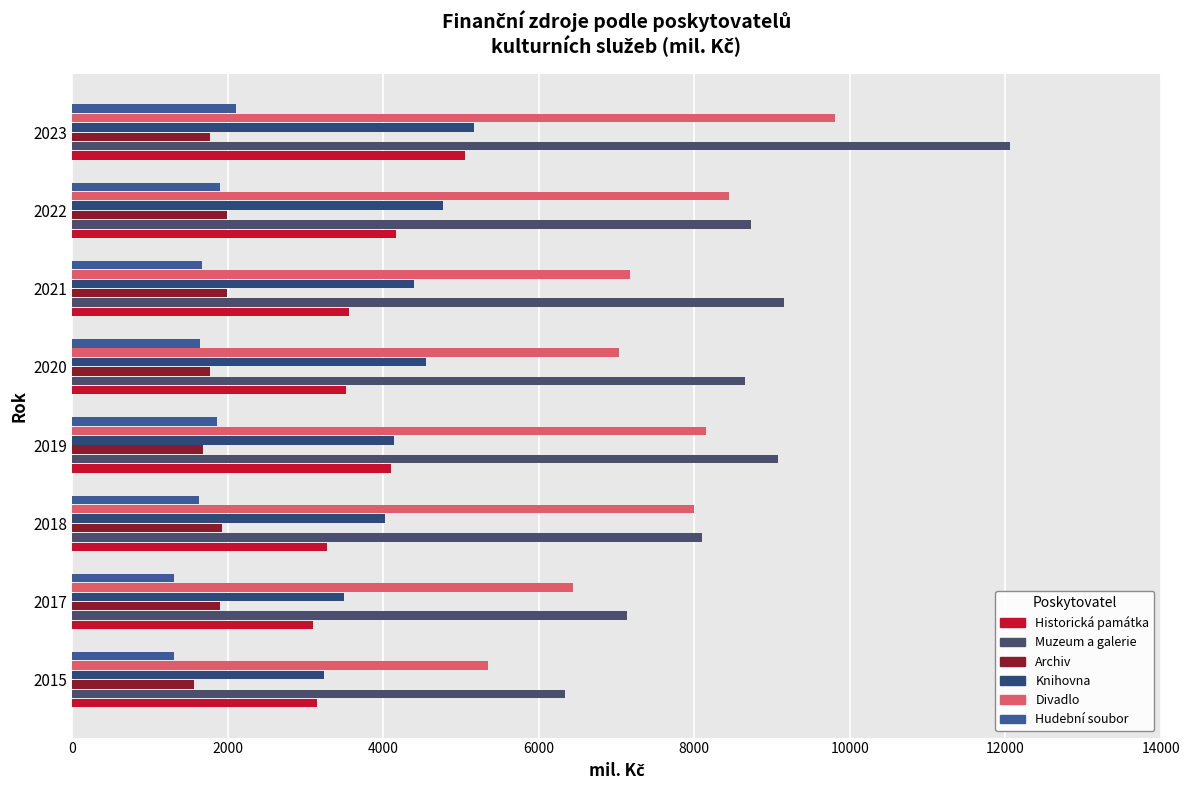

What is the smallest value displayed?

1305.2